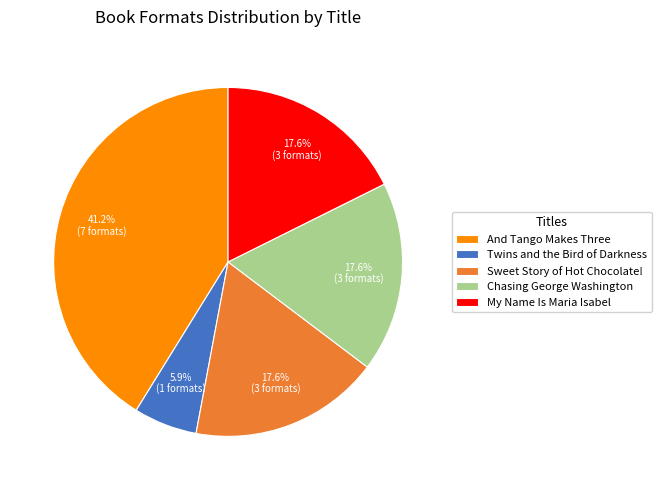

True or false: And Tango Makes Three accounts for 41% of the total.

True